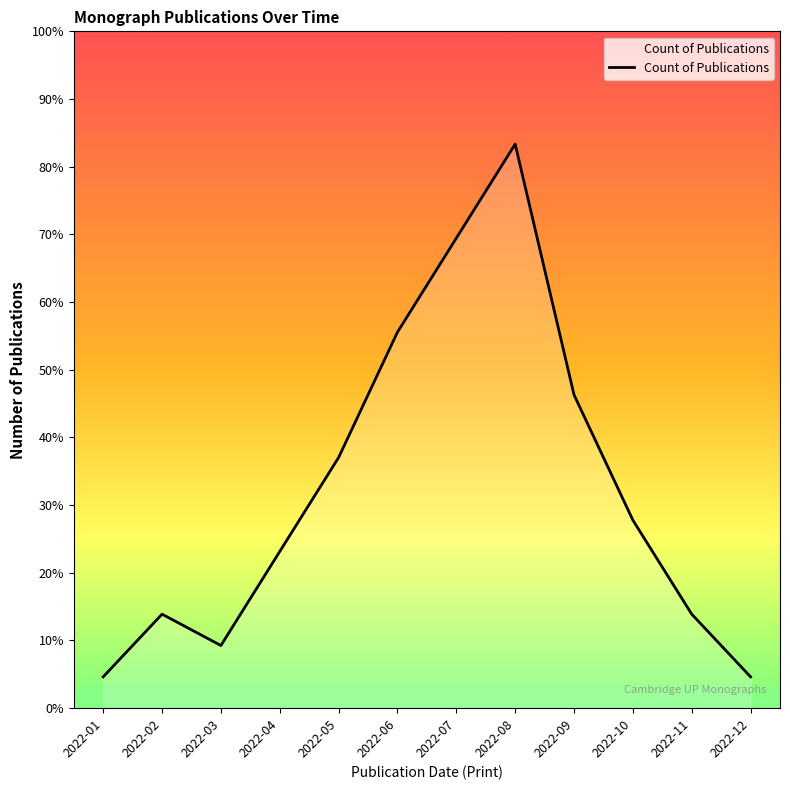

Rank the categories by value from highest to lowest.

2022-08, 2022-07, 2022-06, 2022-09, 2022-05, 2022-10, 2022-04, 2022-02, 2022-11, 2022-03, 2022-01, 2022-12